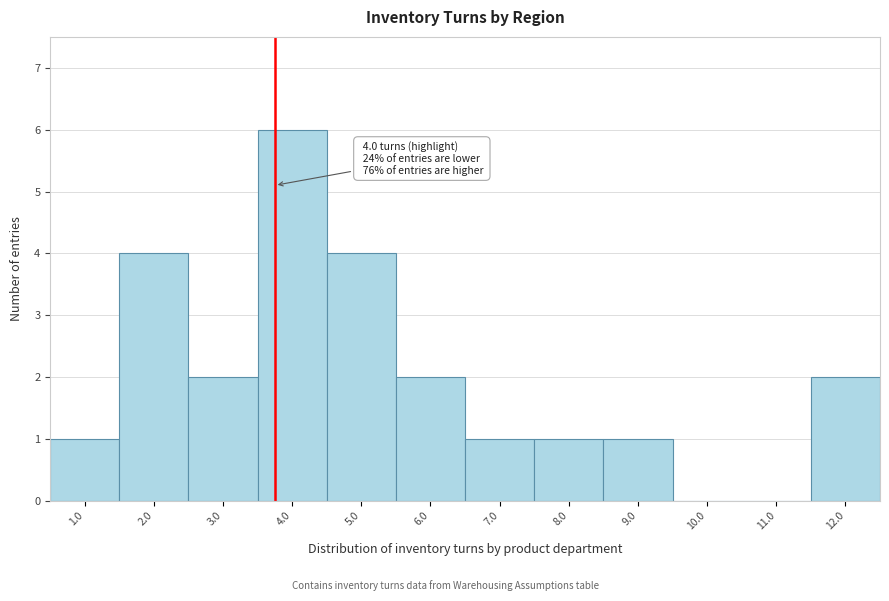

Reading left to right, what are all the values shown in this chart?

1.0=1	2.0=4	3.0=2	4.0=6	5.0=4	6.0=2	7.0=1	8.0=1	9.0=1	10.0=0	11.0=0	12.0=2